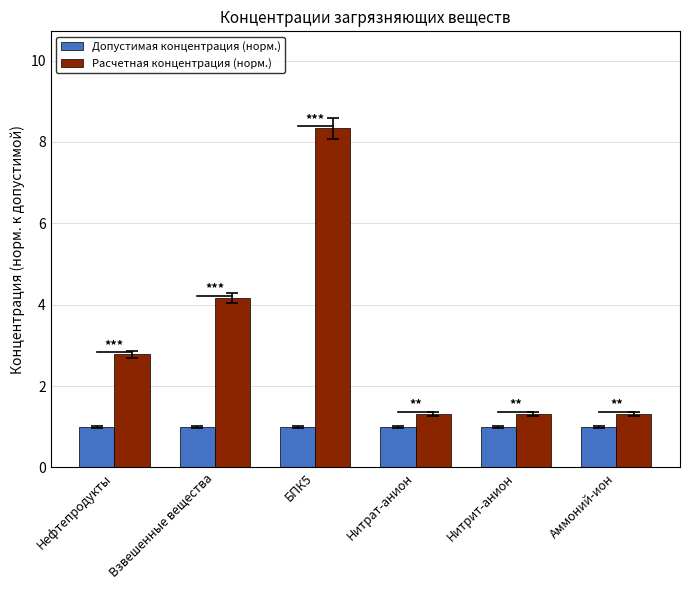

At Нитрат-анион, list the series in order from smallest to largest.

Допустимая концентрация (норм.), Расчетная концентрация (норм.)